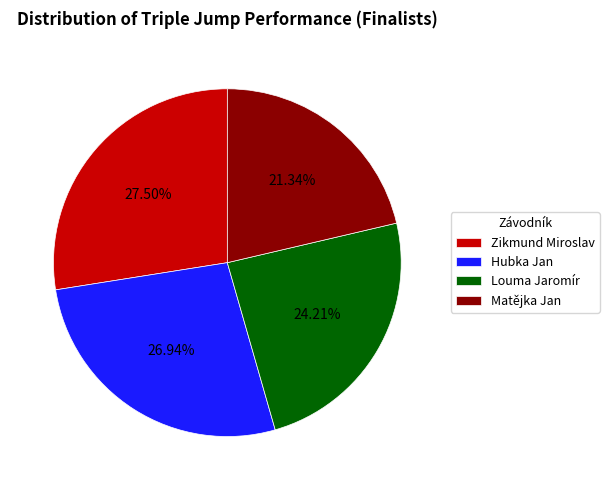

Which category has the biggest portion of the pie?

Zikmund Miroslav